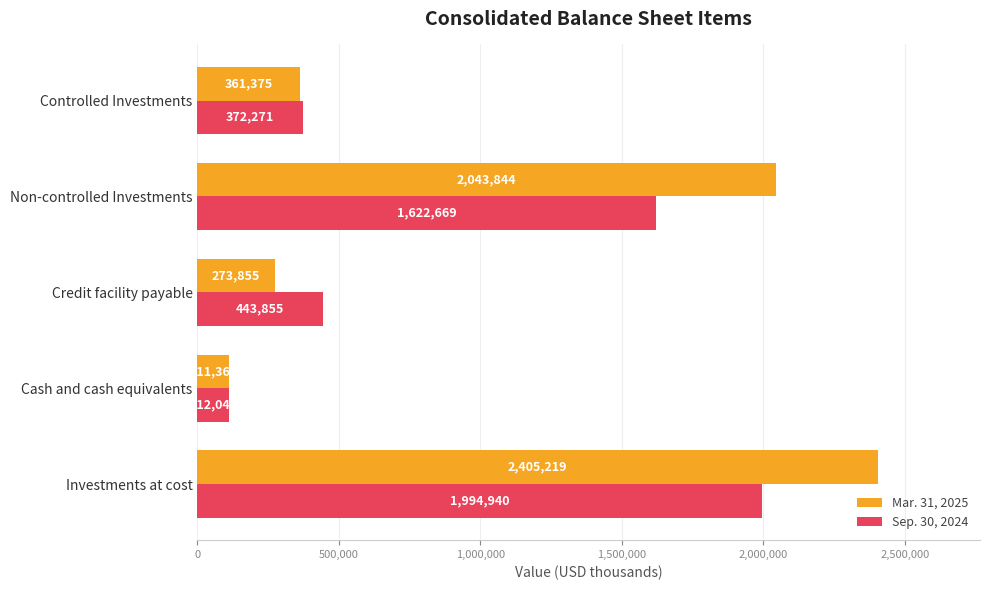

At which label does Sep. 30, 2024 reach its minimum?

Cash and cash equivalents